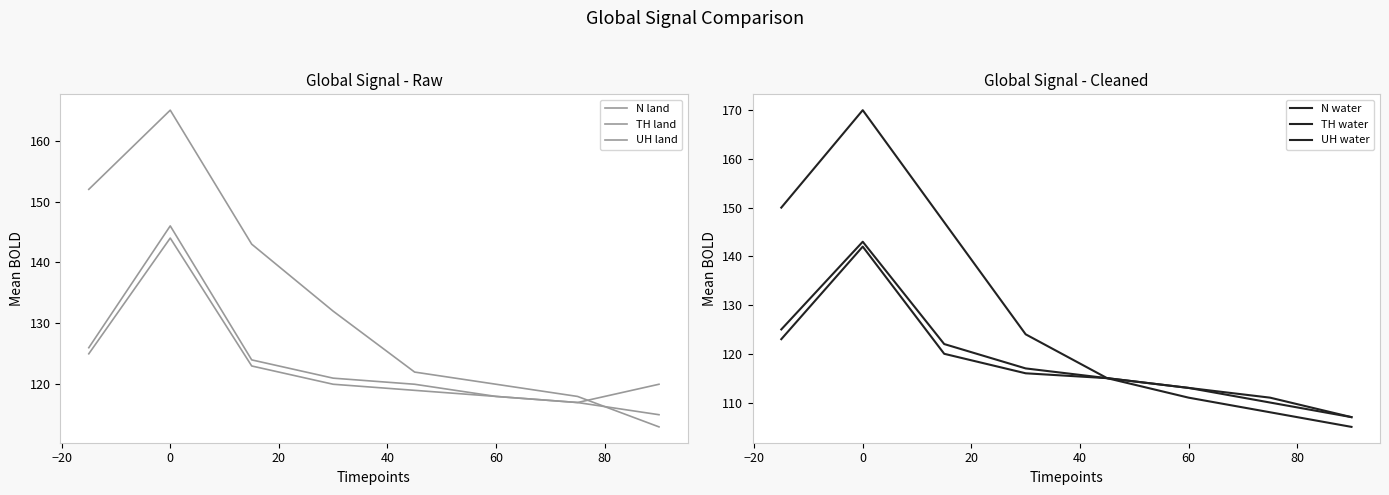

How many times do TH land and UH land cross each other?

1